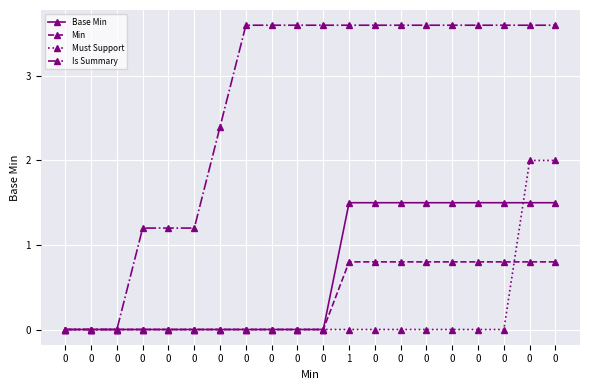

The Is Summary series shows 2.2 at 0. True or false?

False